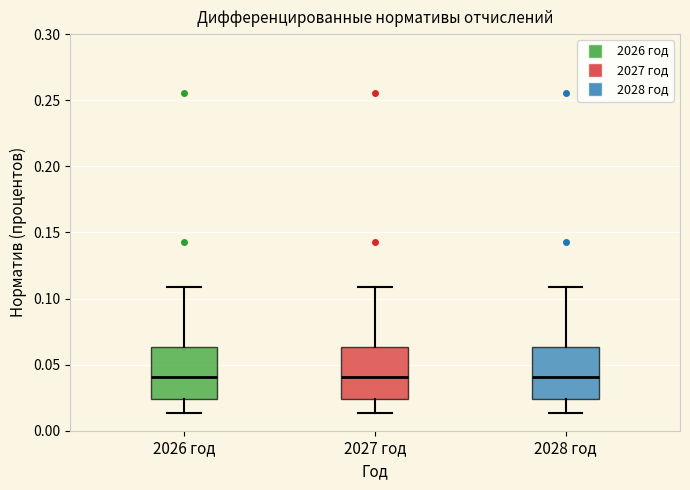

Where does the lower whisker of the box for 2027 год end on the y-axis? The values are not printed on the chart, so give them approximately, as read against the axis.

0.015